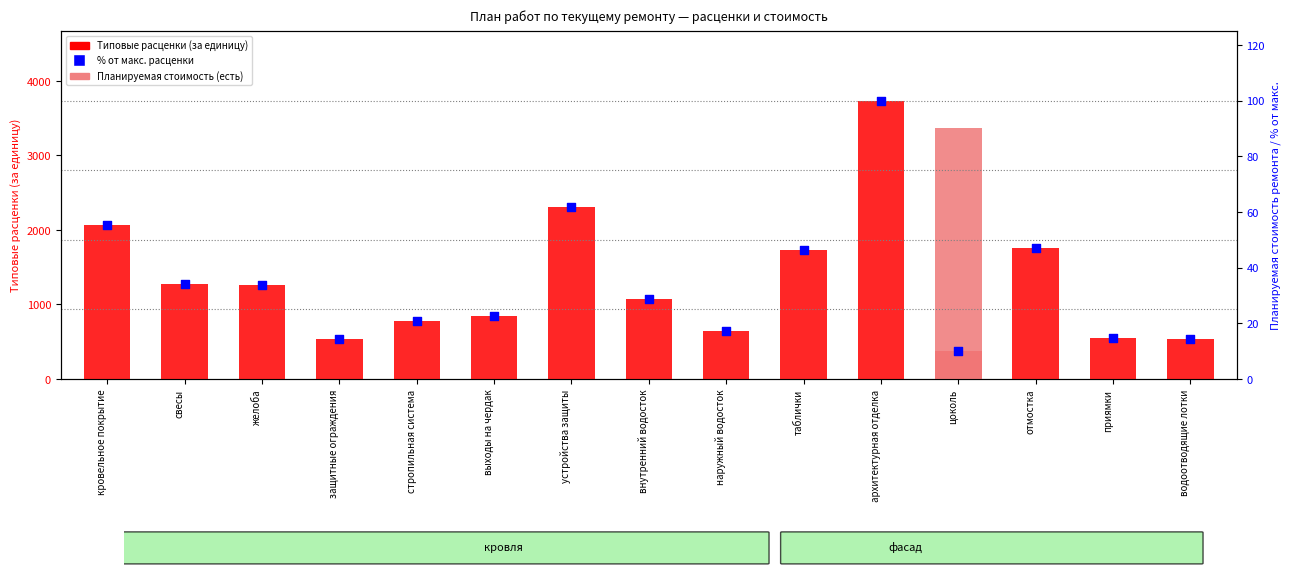

Which series reaches the minimum Y coordinate?

Процент от макс. расценки